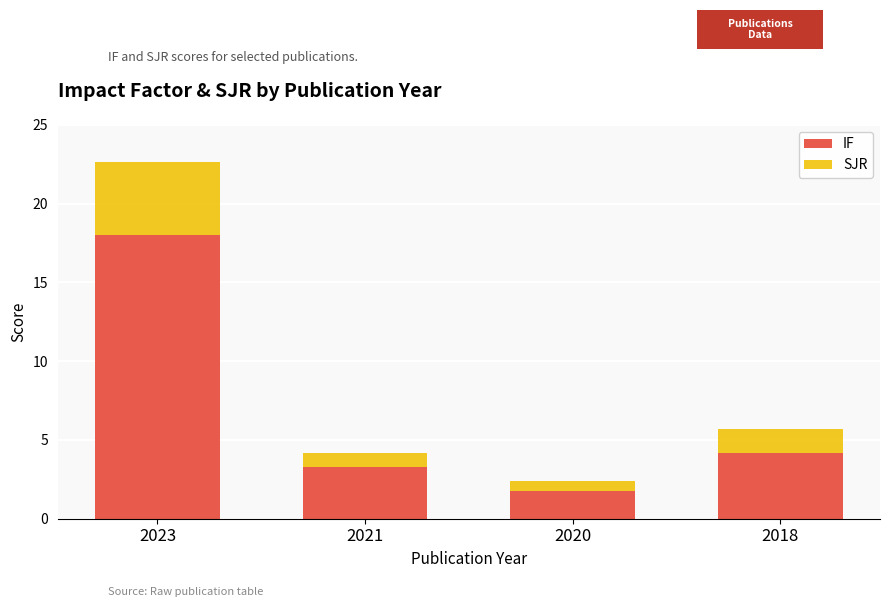

What is the difference between the maximum and second lowest values in the IF series?

14.7